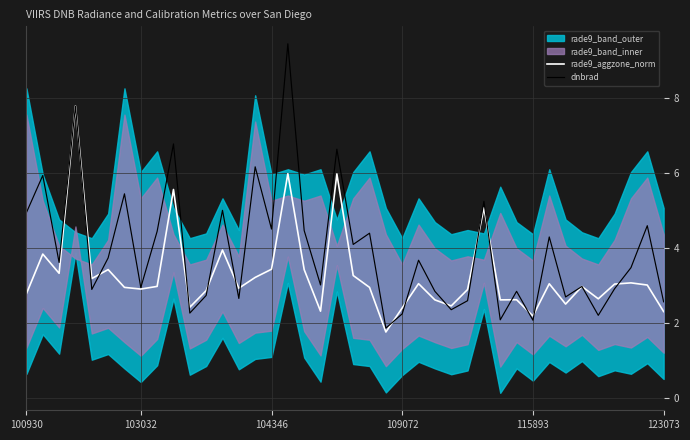

How many data points does each series have?

40